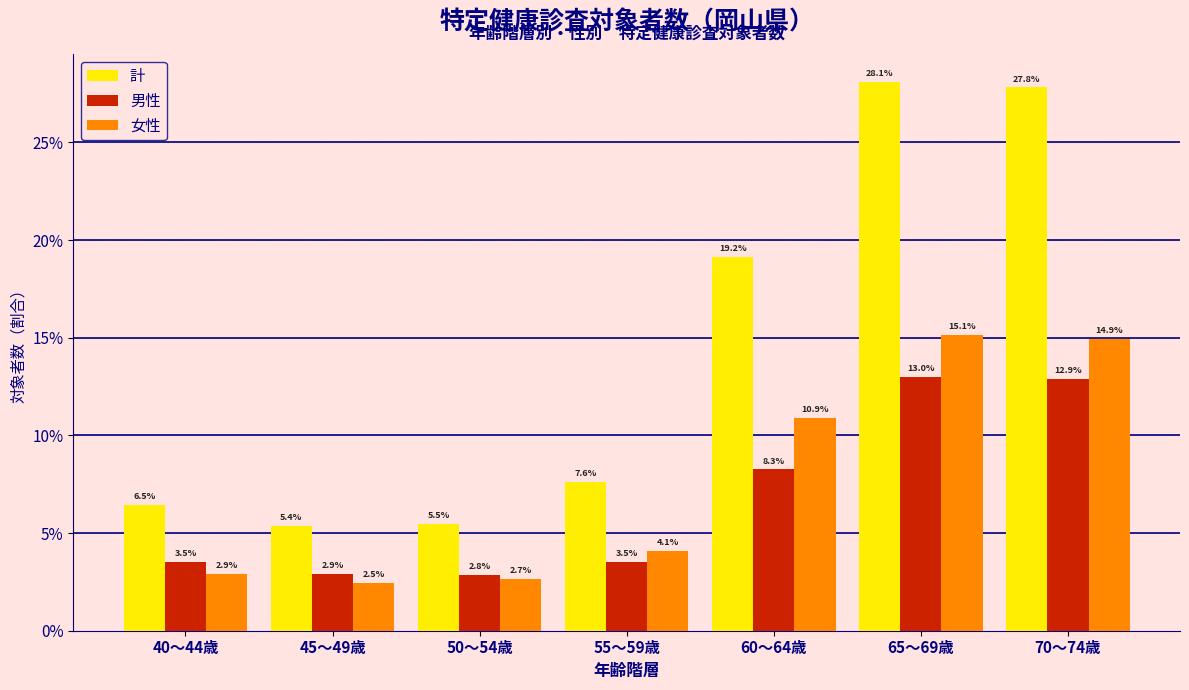

Does the chart contain stacked bars?

No